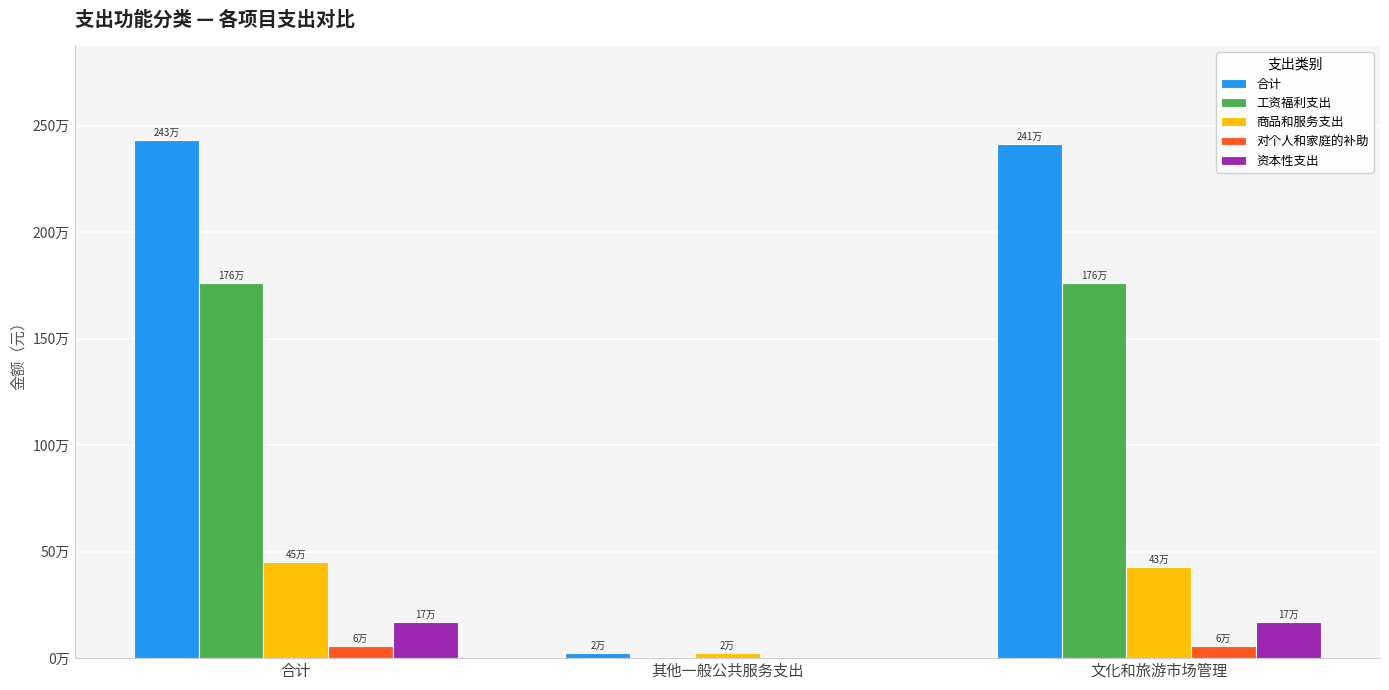

What are all the series names shown in the legend?

合计, 工资福利支出, 商品和服务支出, 对个人和家庭的补助, 资本性支出